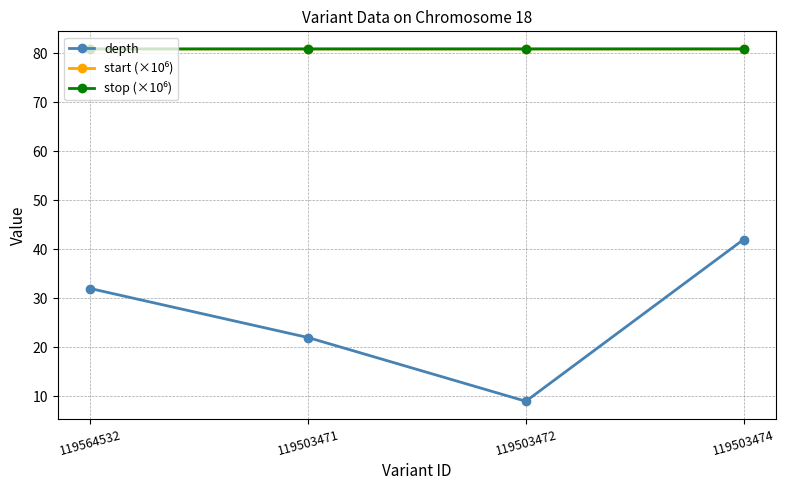

What is the label of the 1st point from the left?

119564532